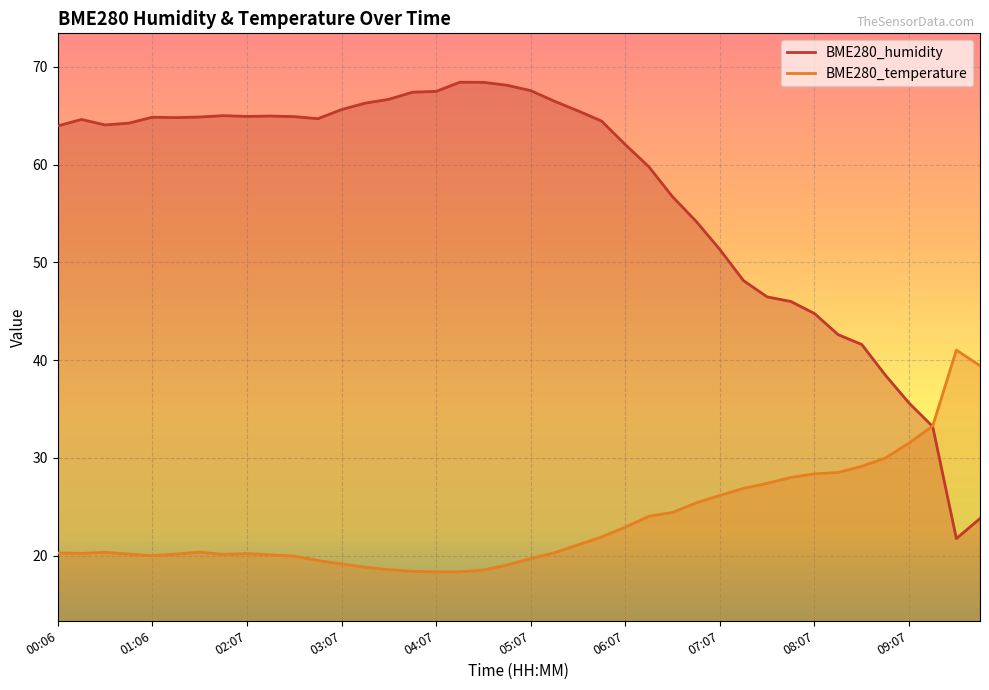

Where do BME280_humidity and BME280_temperature first cross each other?

09:07 and 09:22